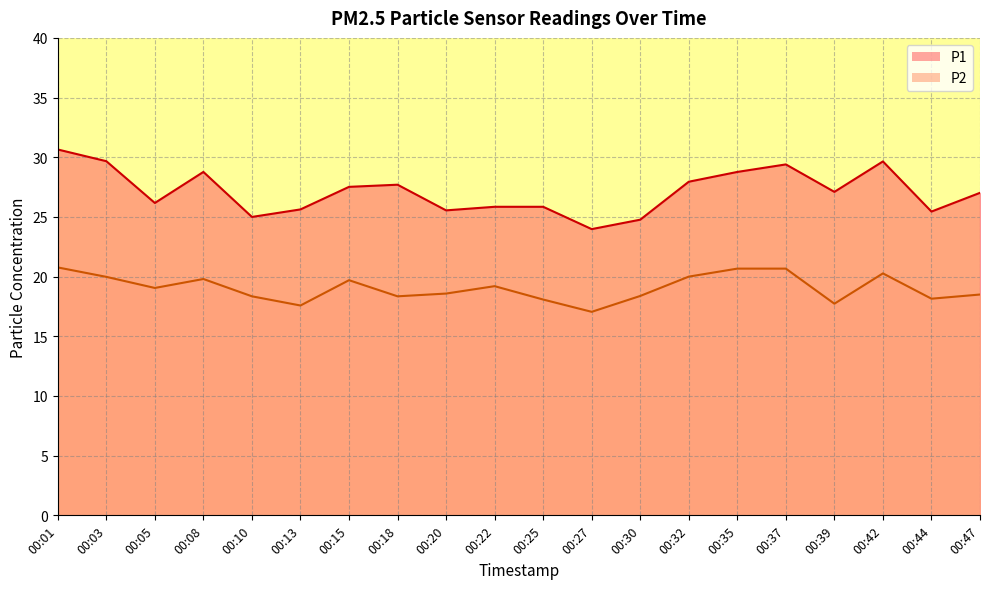

Where is the first local minimum for P1?

00:05